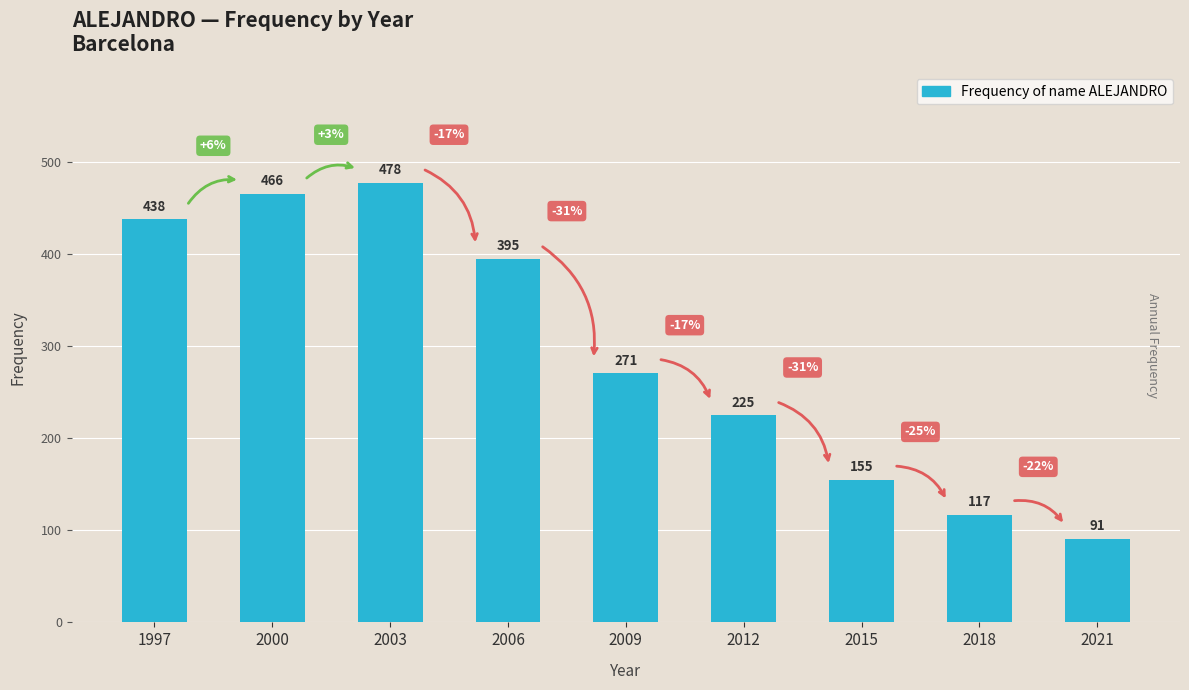

Rank the categories by value from lowest to highest.

2021, 2018, 2015, 2012, 2009, 2006, 1997, 2000, 2003